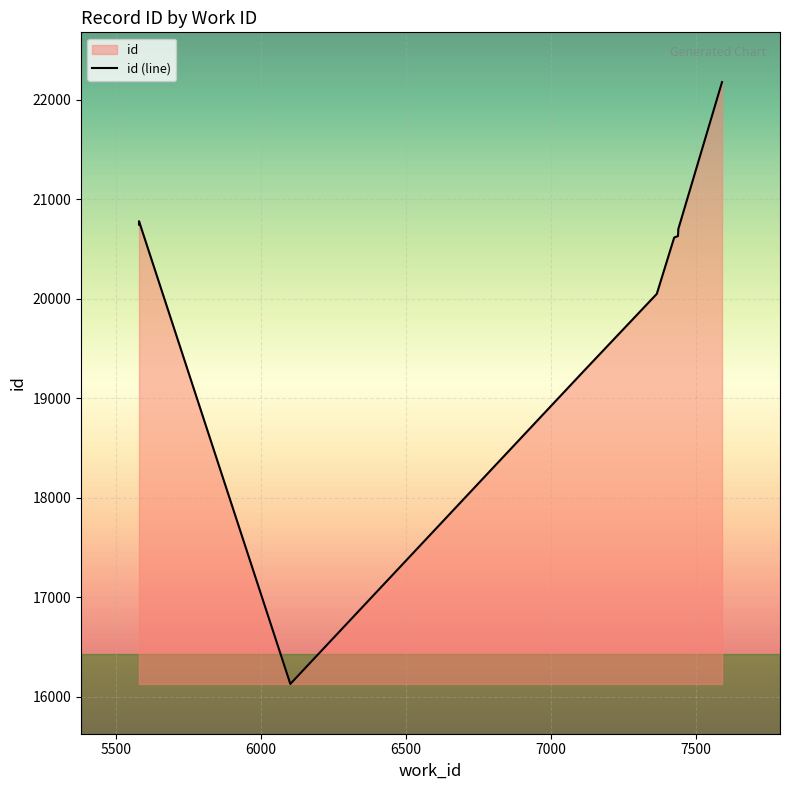

The value at 5000 is 7269. True or false?

False